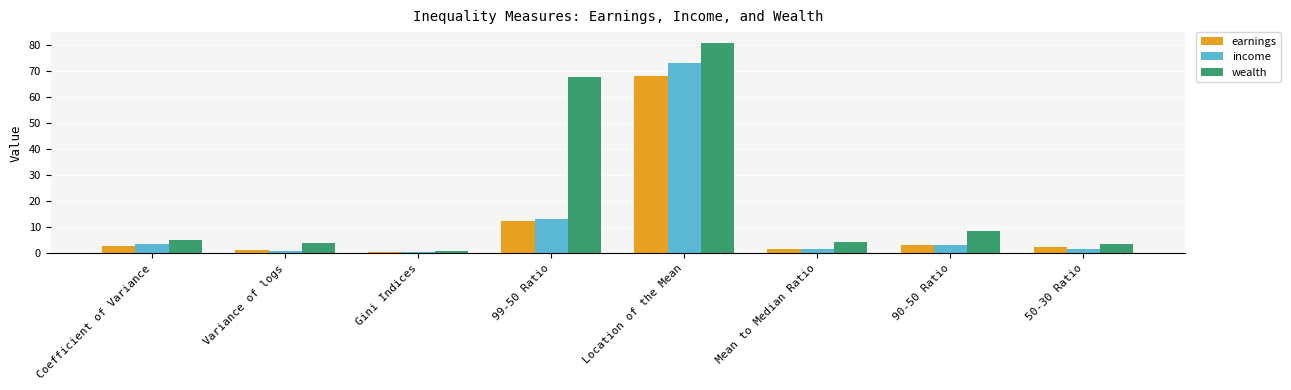

List the series in order of their peak value, highest first.

wealth, income, earnings